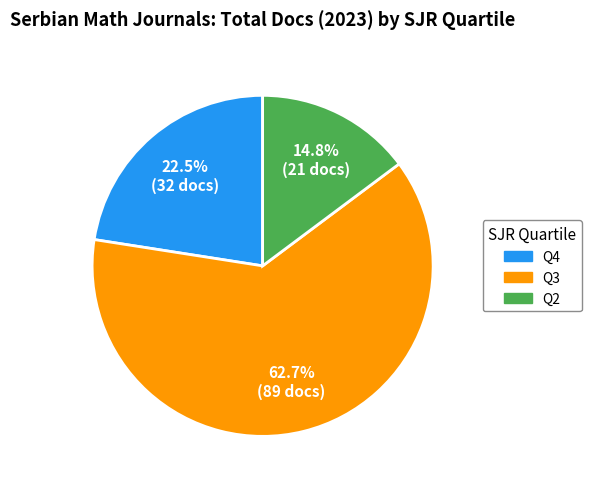

Does any single category account for the majority?

Yes